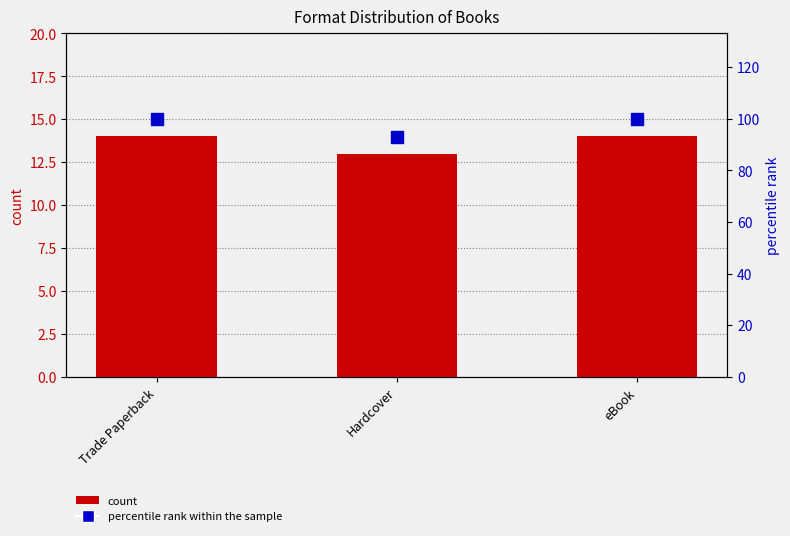

What is the total value across all series at eBook?

114.0